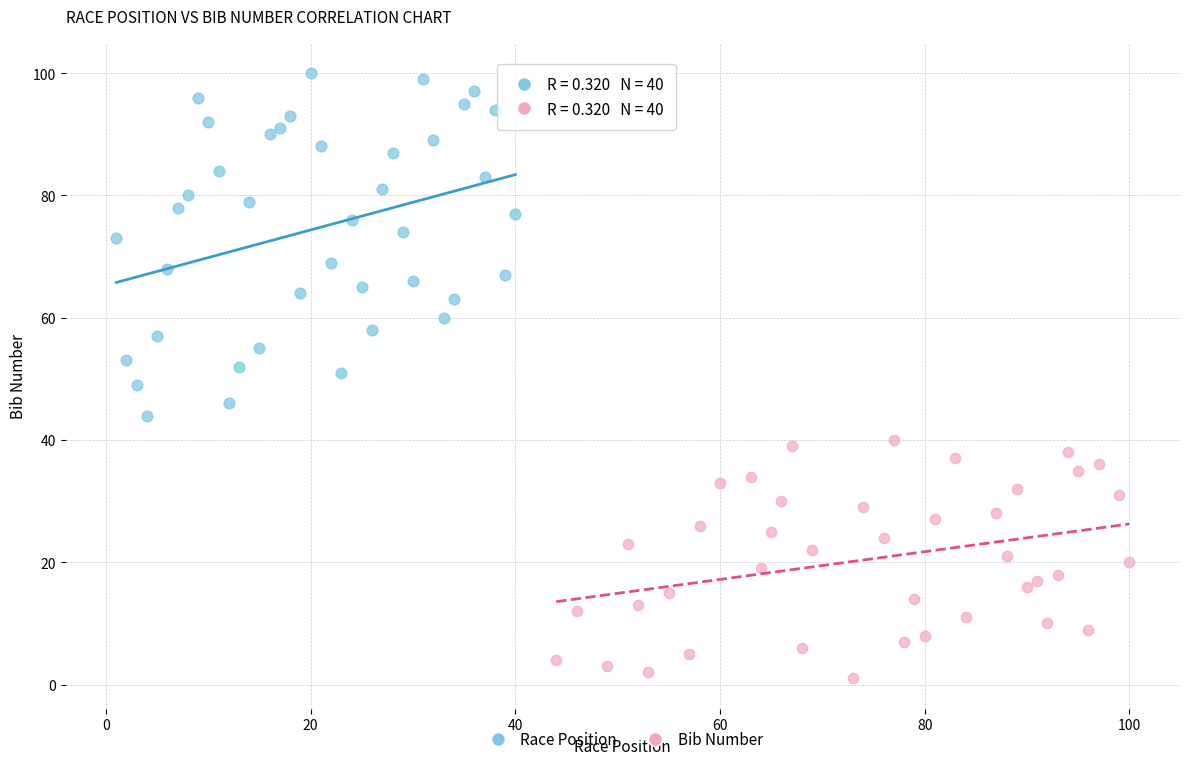

Which series contains the lowest Y value?

Bib Number